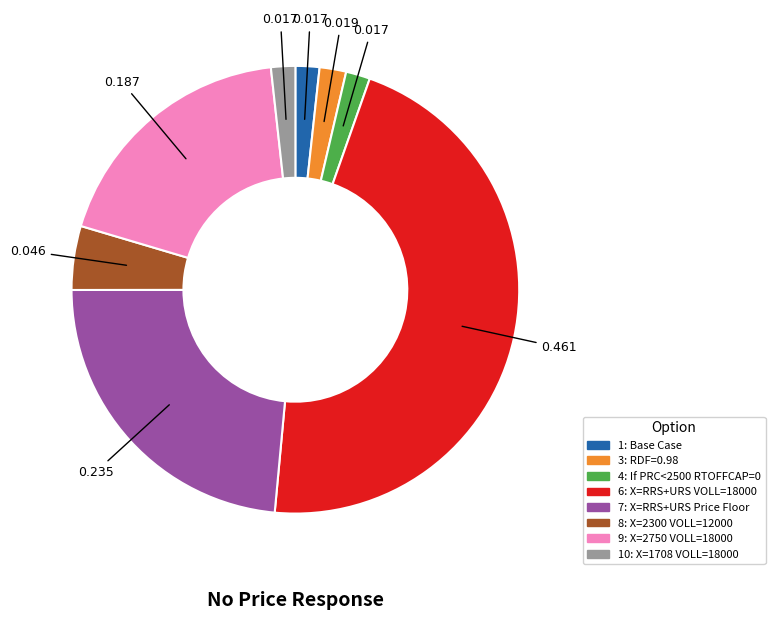

Is the sum of 8: X=2300 VOLL=12000 and 3: RDF=0.98 greater than half?

No